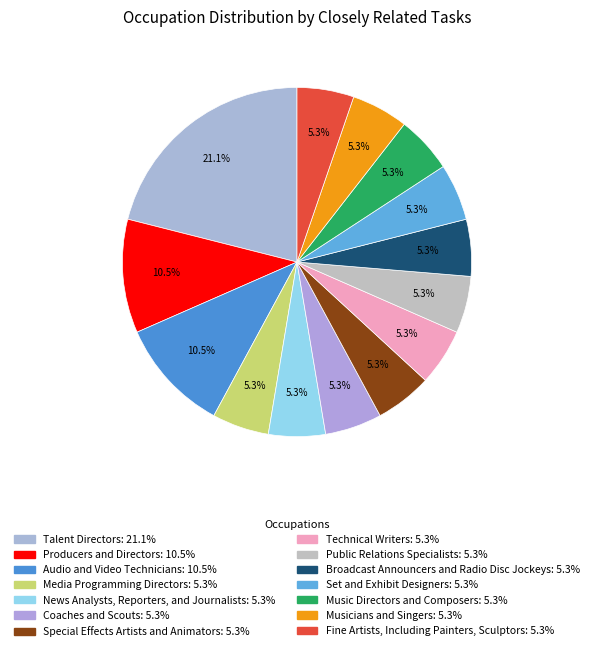

Does Coaches and Scouts account for over 50% of the chart?

No